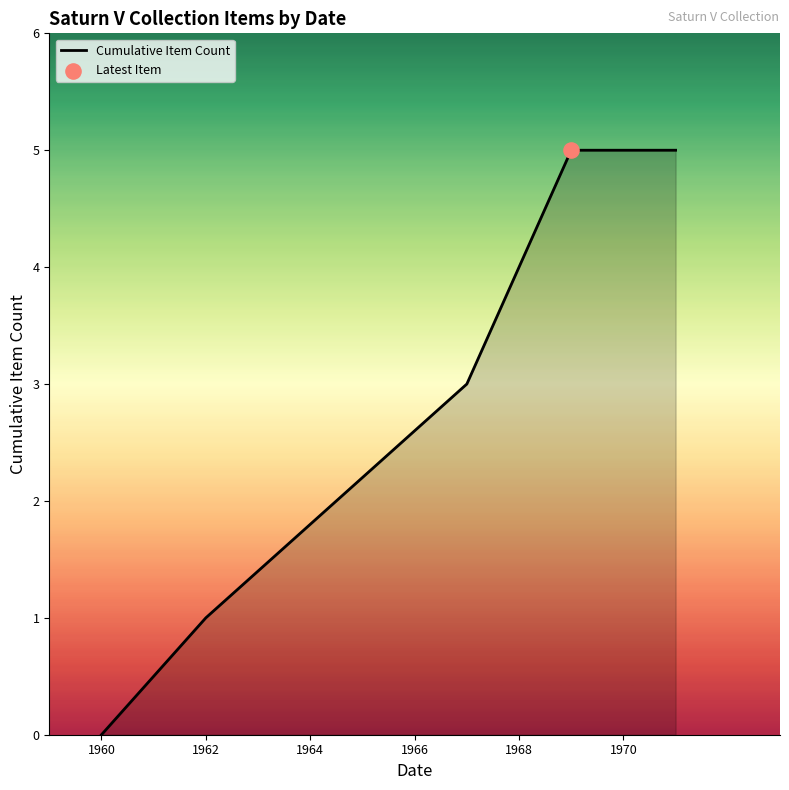

What is the sum of all values?

18